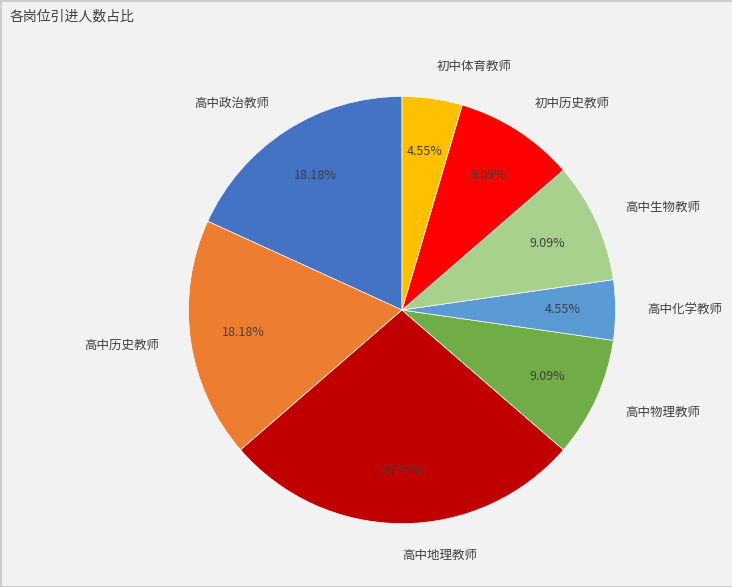

Which slice is the largest?

高中地理教师